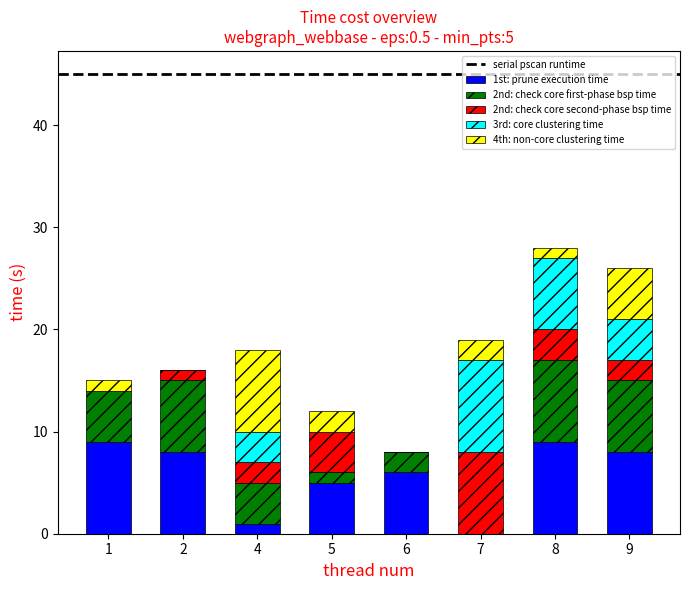

The 1st: prune execution time series shows 9 at 8. True or false?

True